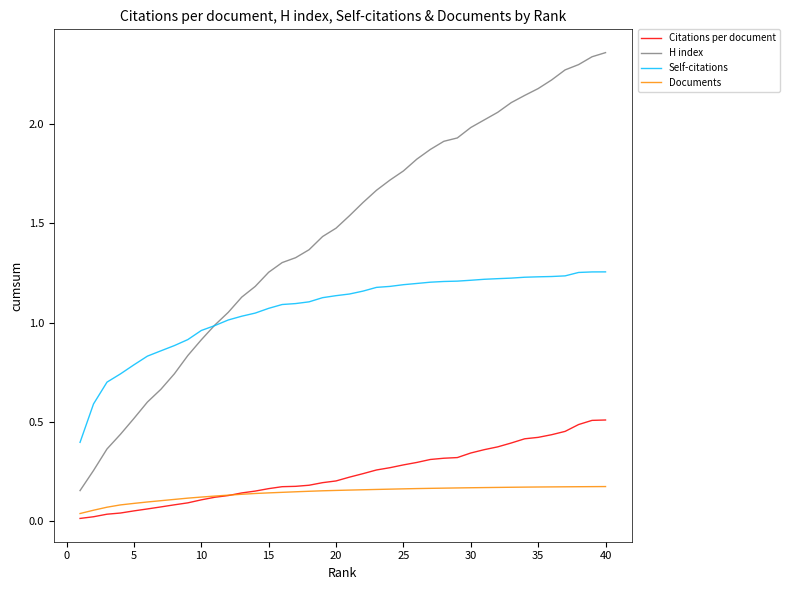

Which series has the widest spread of values?

H index